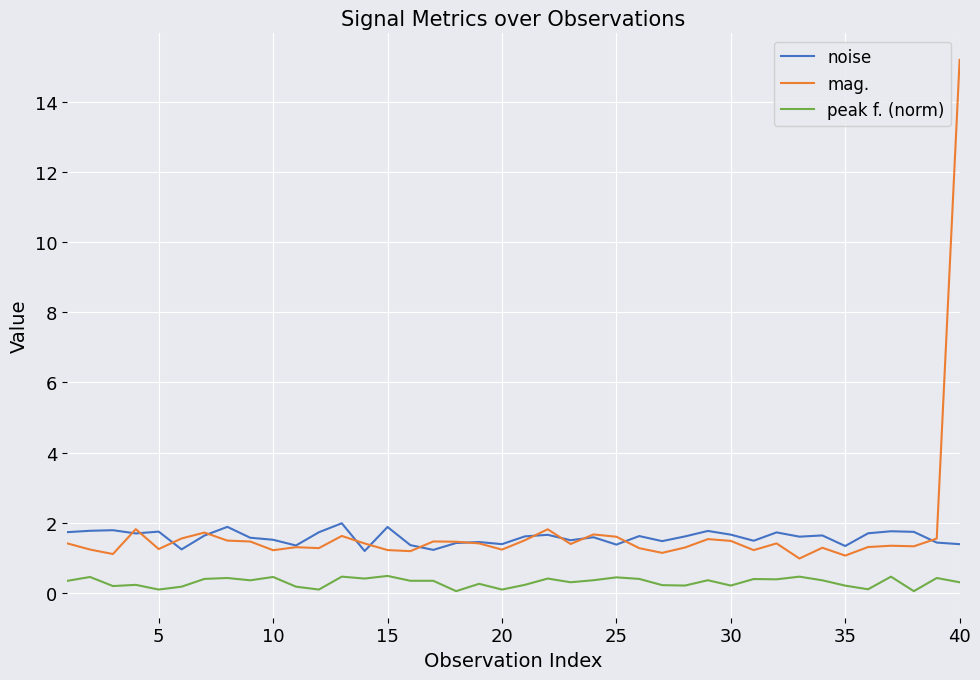

How many lines are shown in the chart?

3